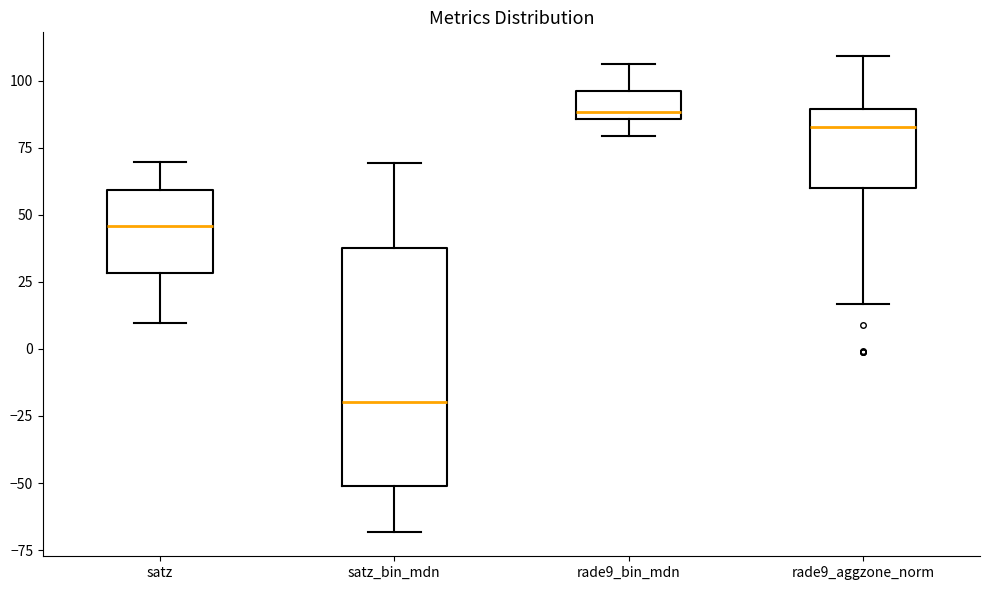

Where does the median line of the box for rade9_aggzone_norm sit on the y-axis? The values are not printed on the chart, so give them approximately, as read against the axis.

85